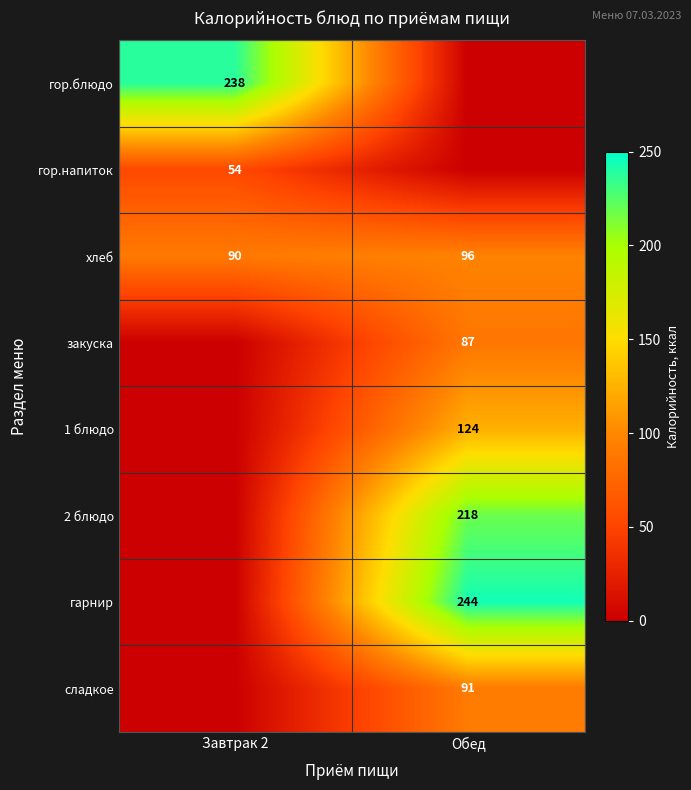

What value does the хлеб series have at Завтрак 2?

90